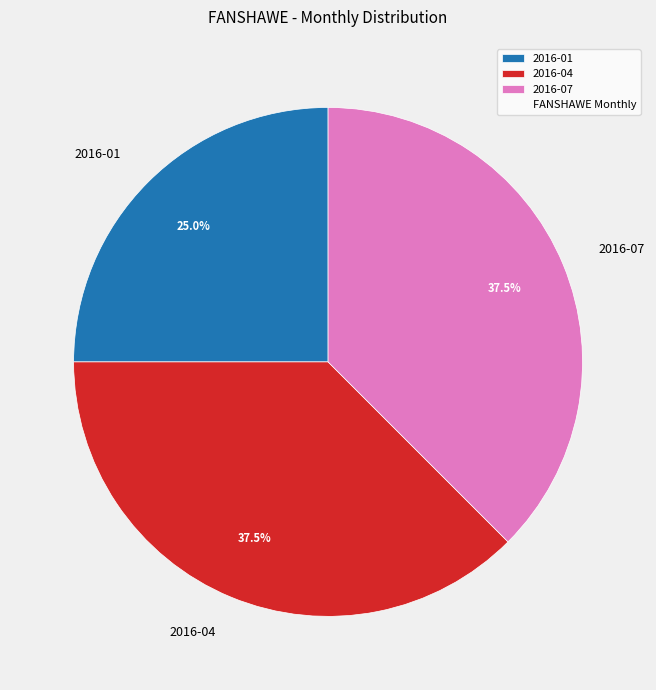

How many segments does this pie chart have?

3